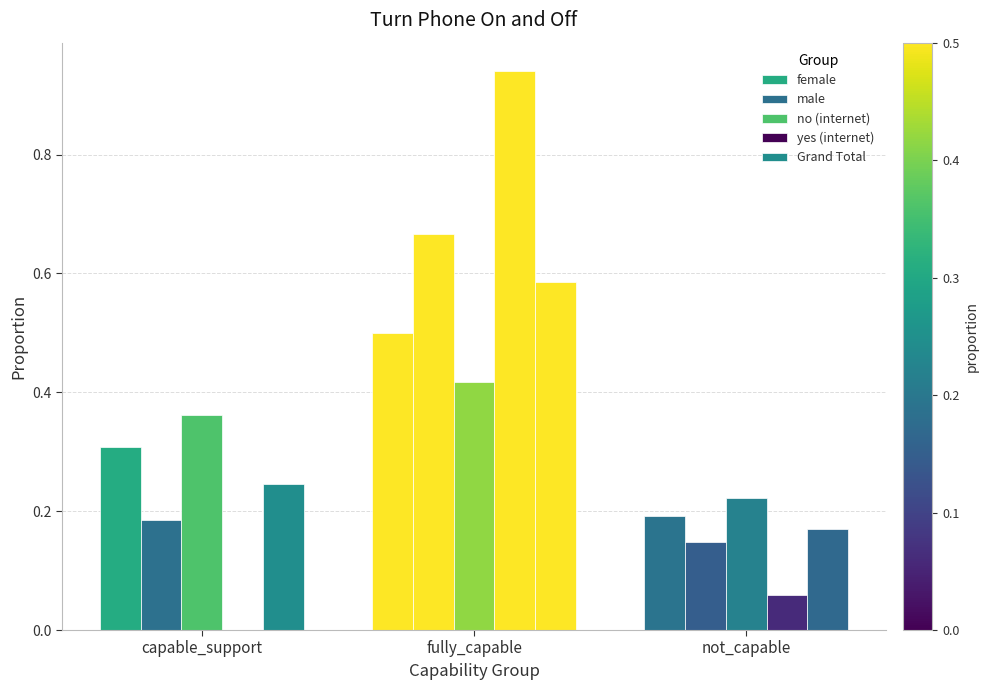

The male series shows 0.2 at capable_support. True or false?

True